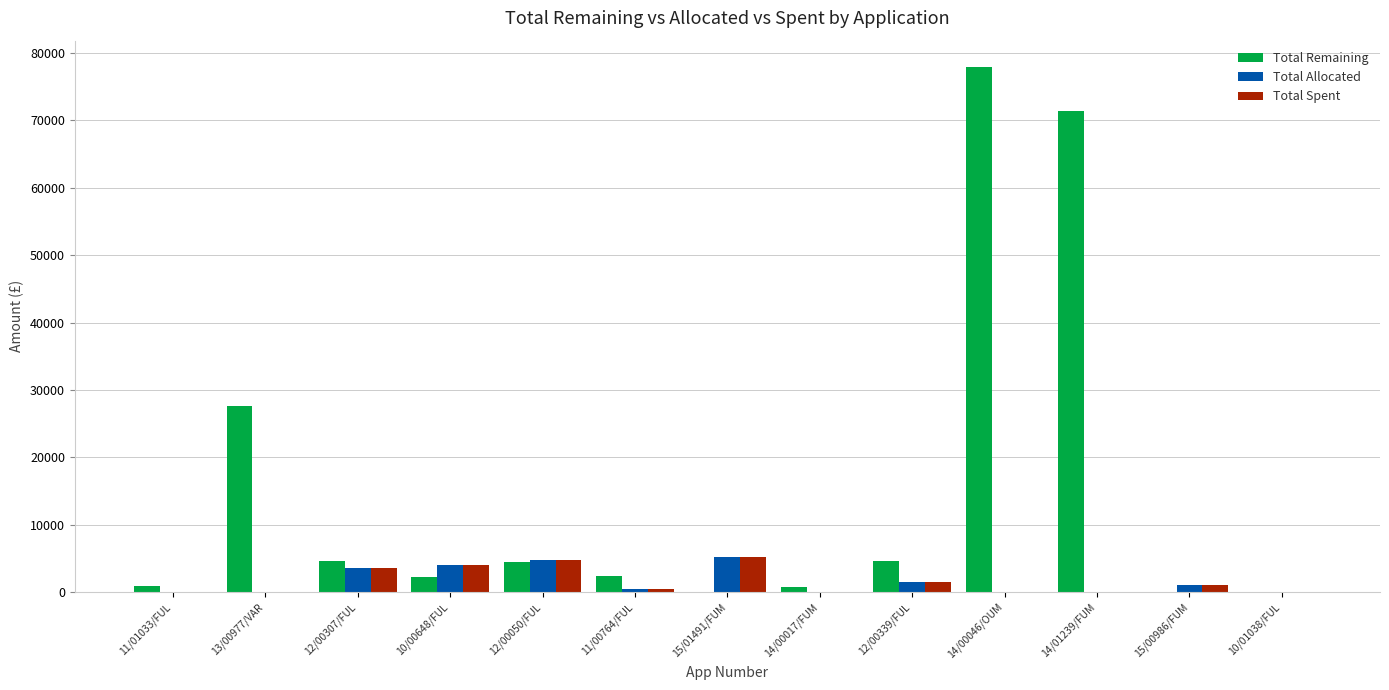

What is the total value across all series at 11/00764/FUL?

3281.1